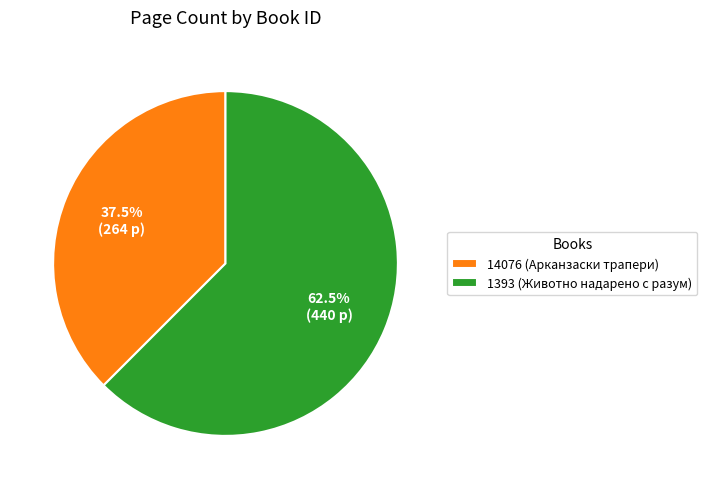

Combined, do 14076 (Арканзаски трапери) and 1393 (Животно надарено с разум) account for over 50%?

Yes